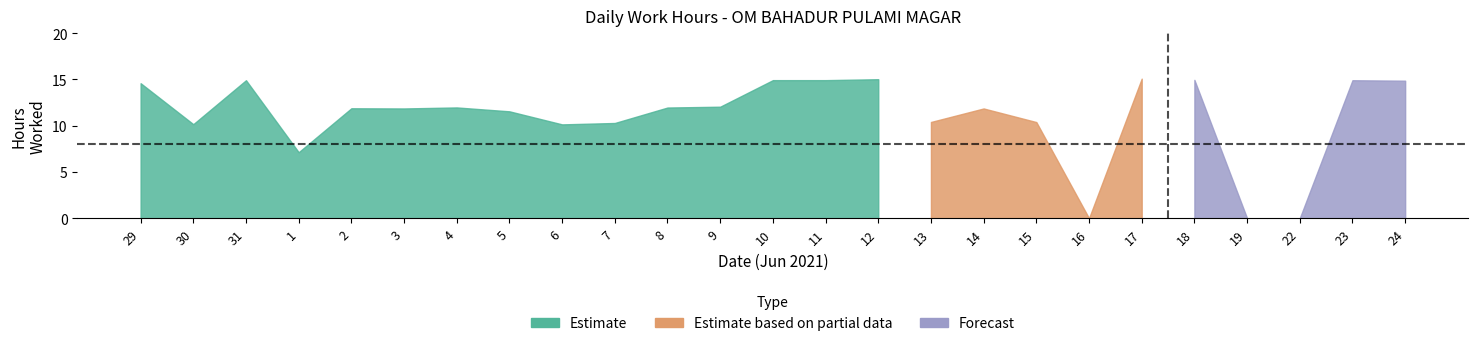

What is the value of the 2nd point from the left?

10.2